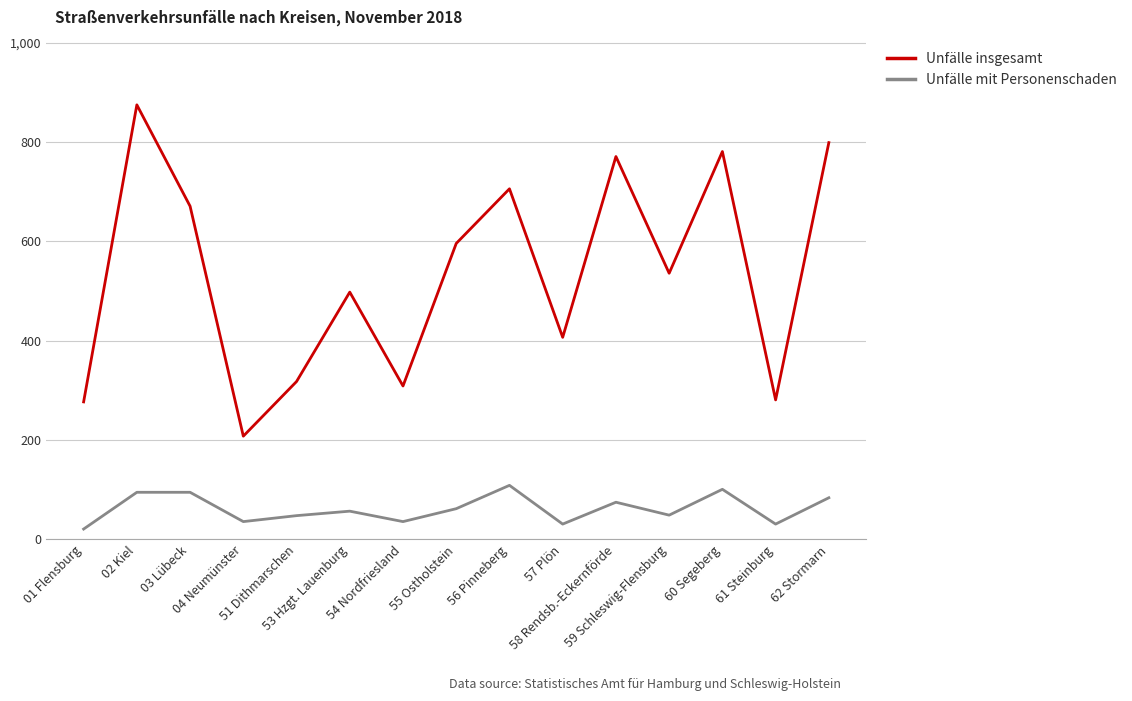

True or false: Unfälle mit Personenschaden and Unfälle insgesamt cross at least once.

False